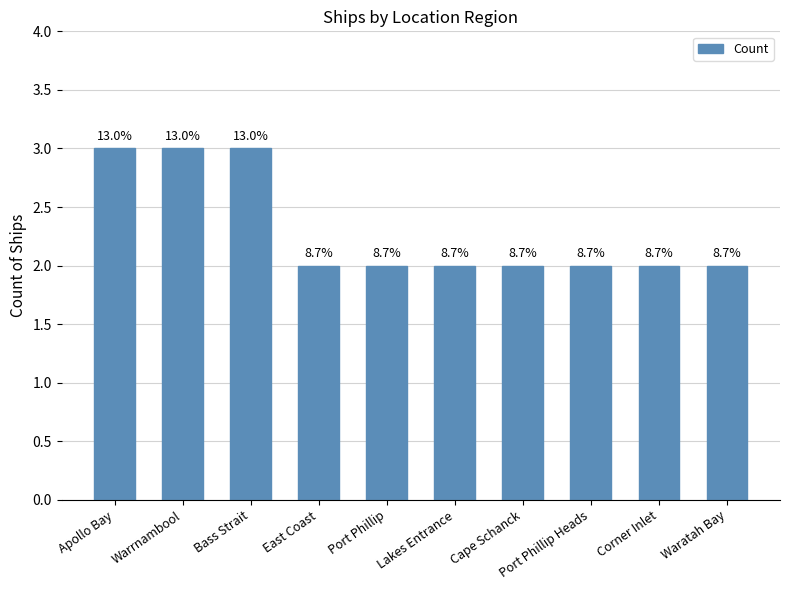

How many bars are there in total?

10